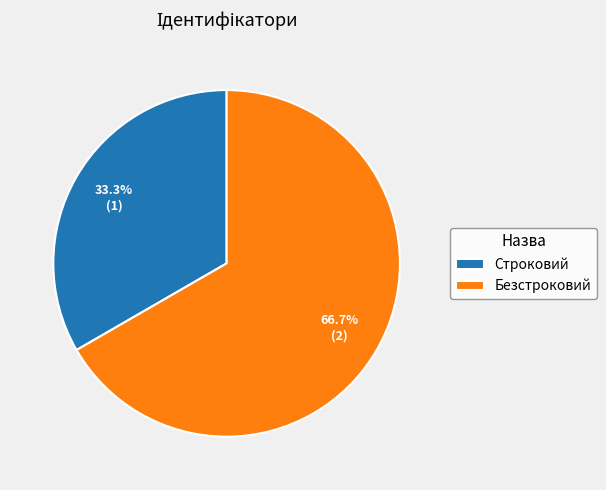

Is there any slice that represents more than half of the pie?

Yes